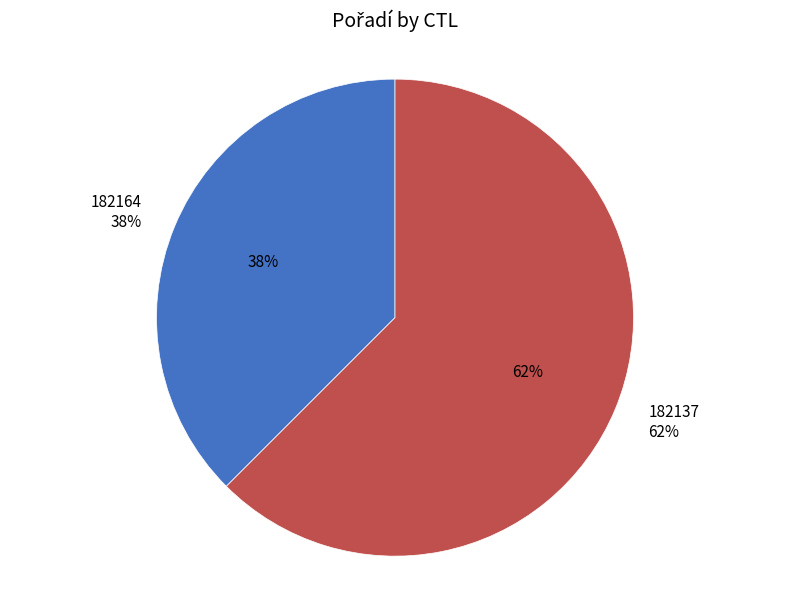

Count the number of slices in the pie.

2